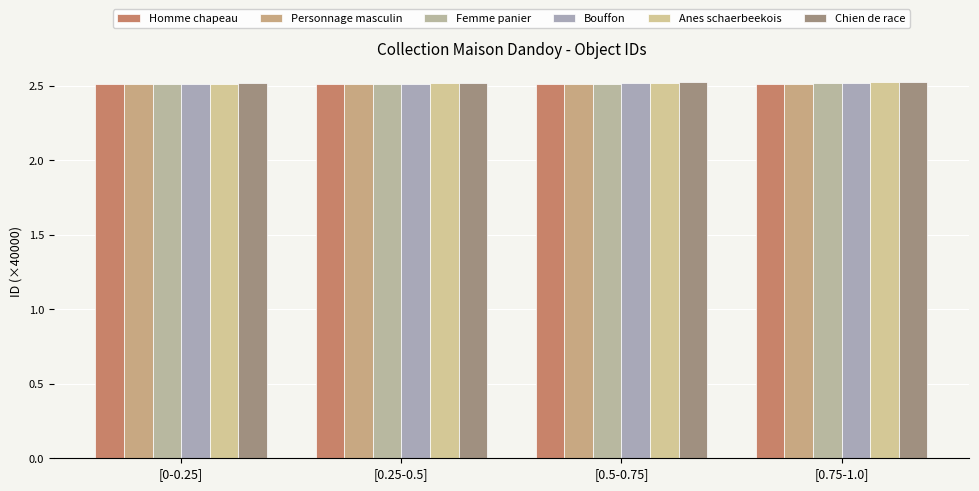

True or false: Homme chapeau has a value of 2.5 at [0.25-0.5].

True